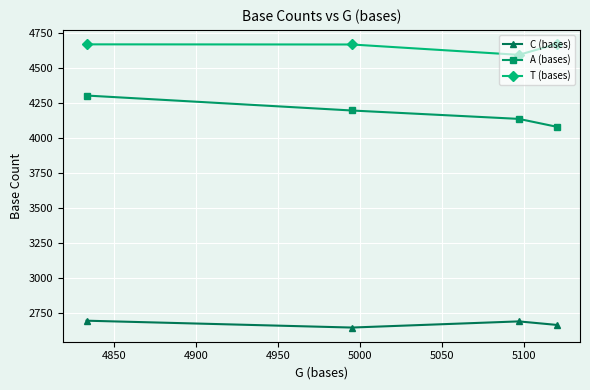

Rank the series by their average value, from lowest to highest.

C (bases), A (bases), T (bases)